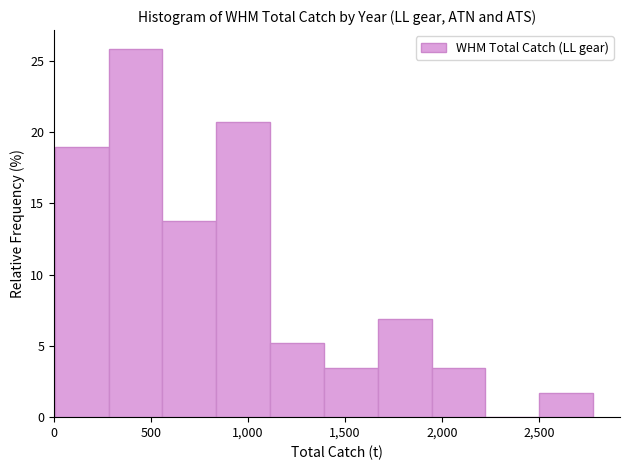

What is the height of the bar covering 1400 to 1650 on the x-axis? Neither the bar edges nor the heights are printed on the chart, so give them approximately, as read against the axes.

3.5